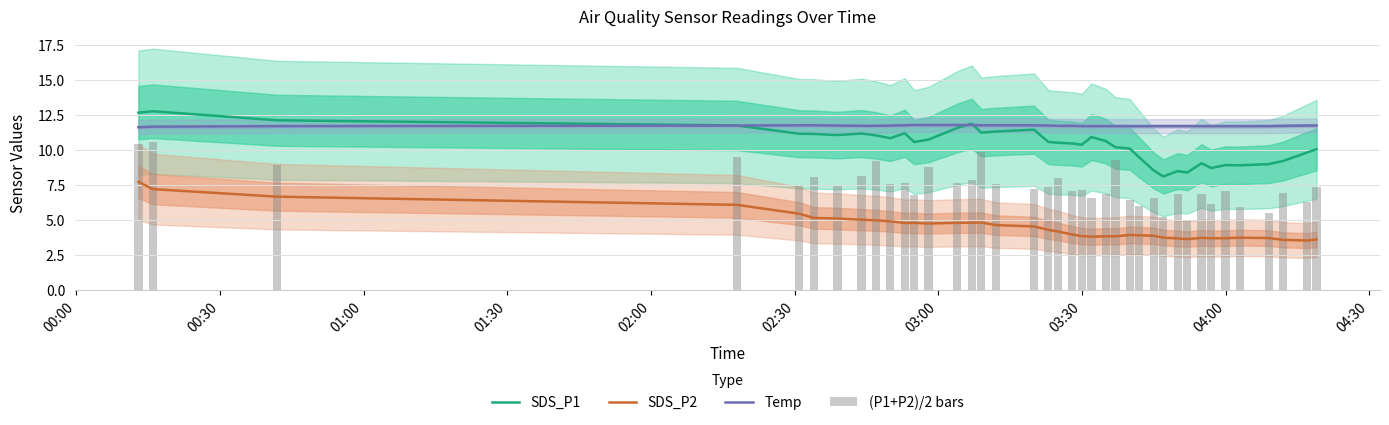

True or false: SDS_P2 and SDS_P1 intersect in this chart.

False